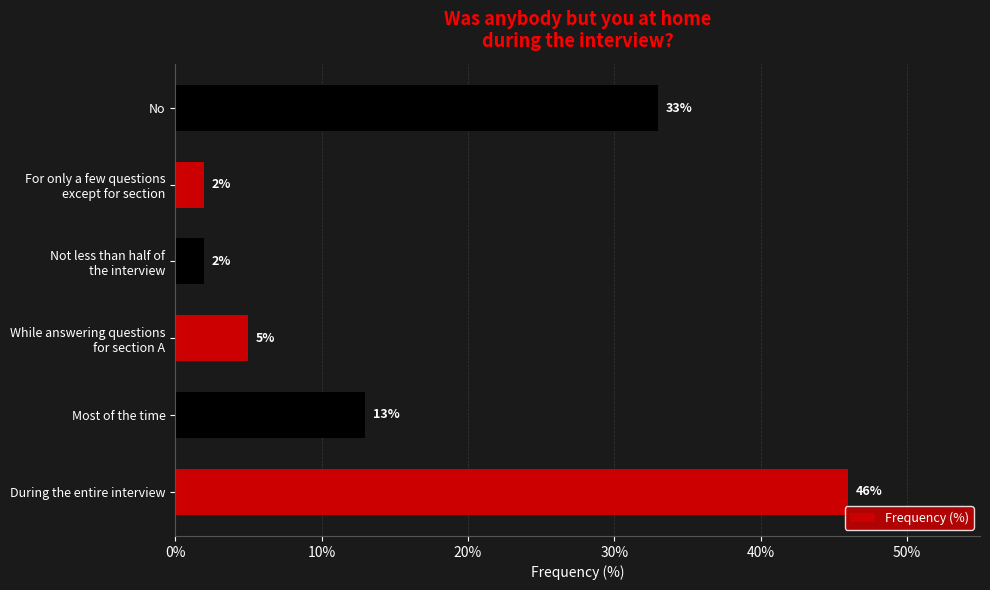

Reading bottom to top, extract all data points from this chart.

46	13	5	2	2	33